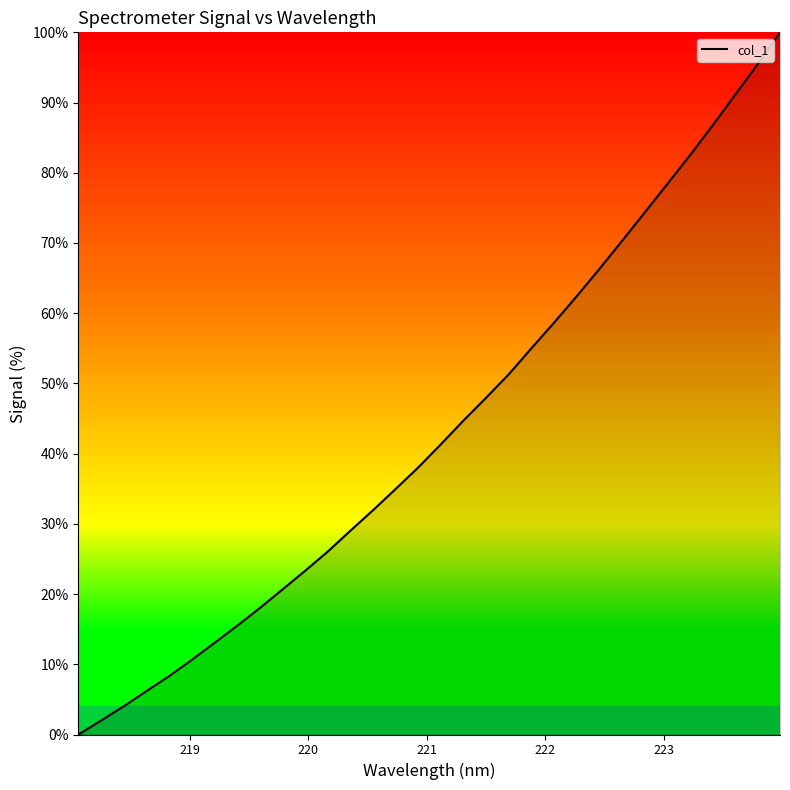

What is the difference between the maximum and minimum values?

100.0